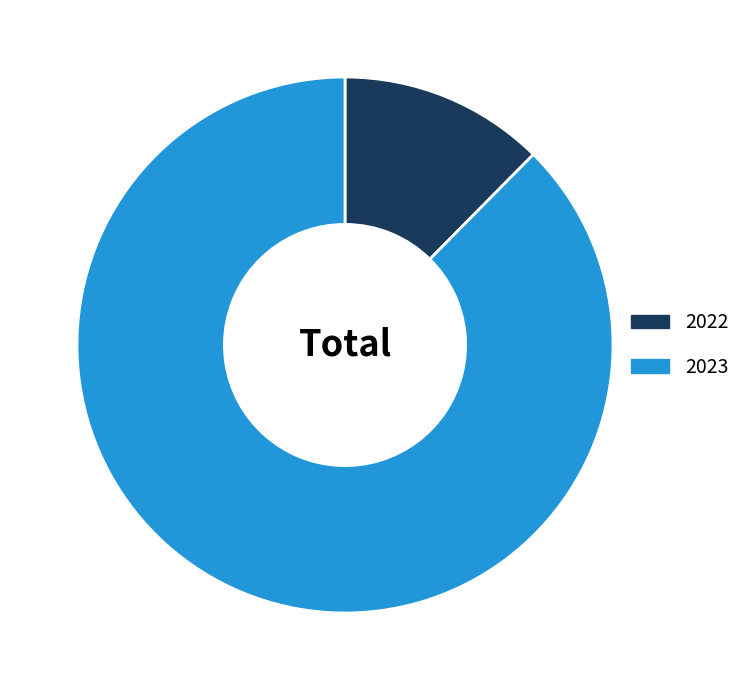

Rank the categories by value from highest to lowest.

2023, 2022